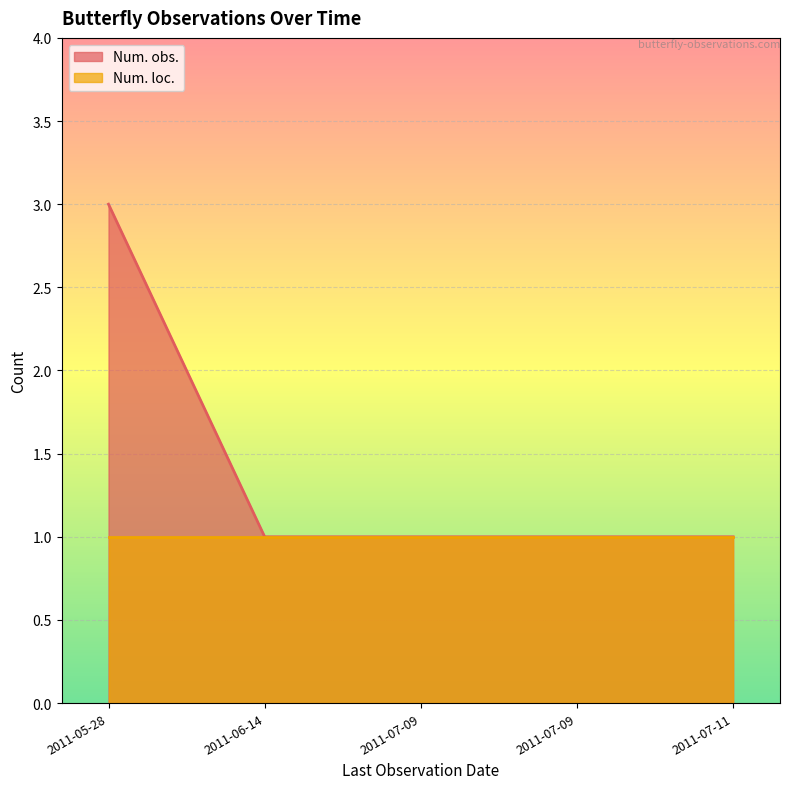

List the labels in order of value, smallest first.

2011-06-14, 2011-07-09, 2011-07-09, 2011-07-11, 2011-05-28